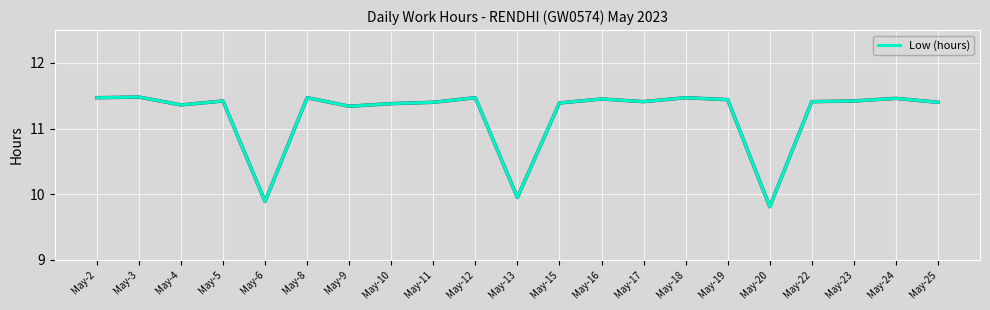

What is the difference between the second highest and second lowest values?

1.6